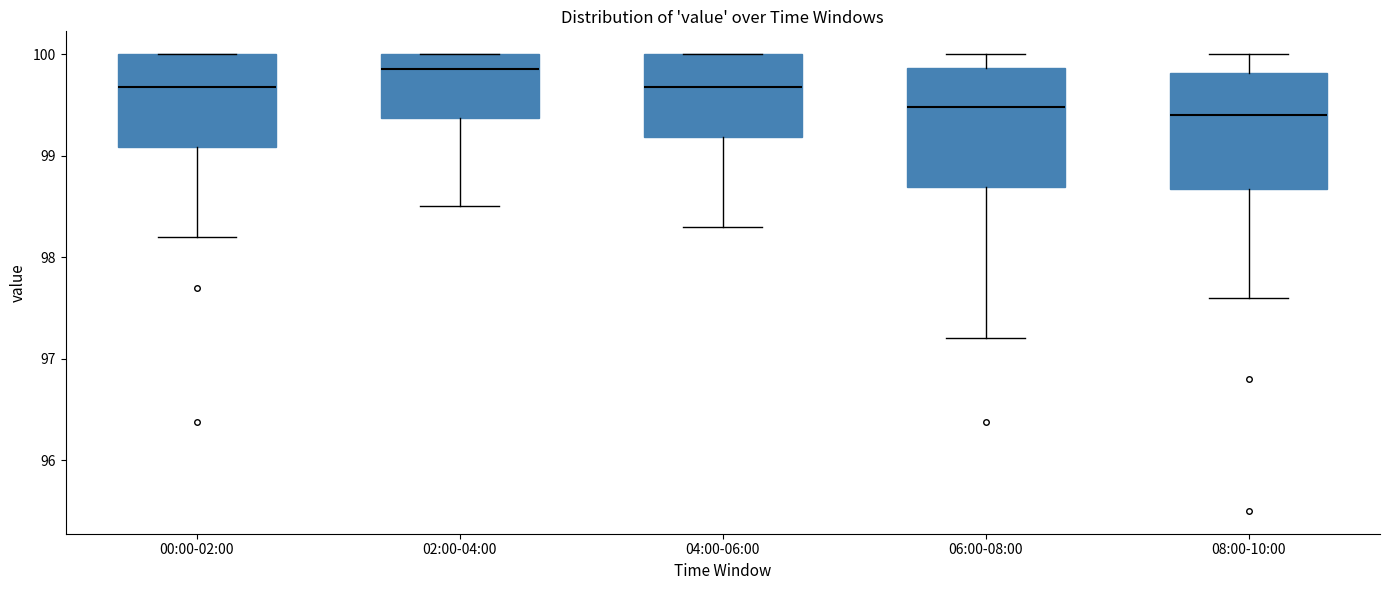

Where does the median line of the box for 02:00-04:00 sit on the y-axis? The values are not printed on the chart, so give them approximately, as read against the axis.

99.9